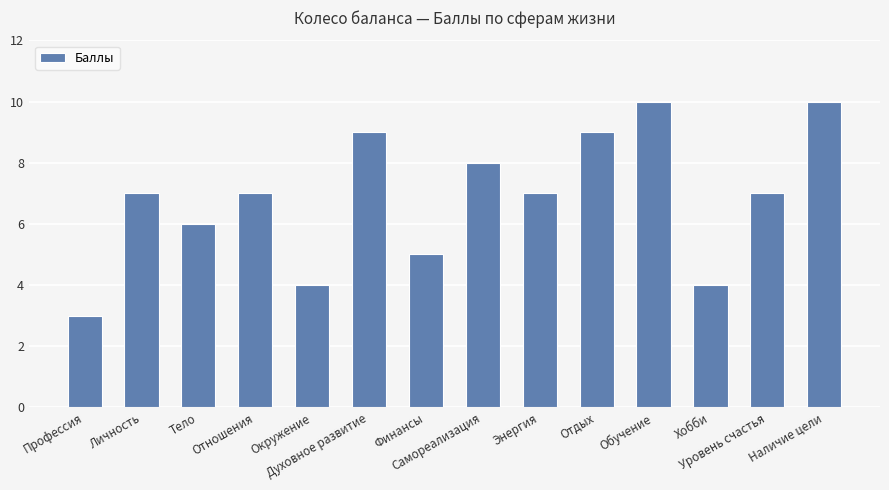

Is it true that the value at Отдых is 9?

True